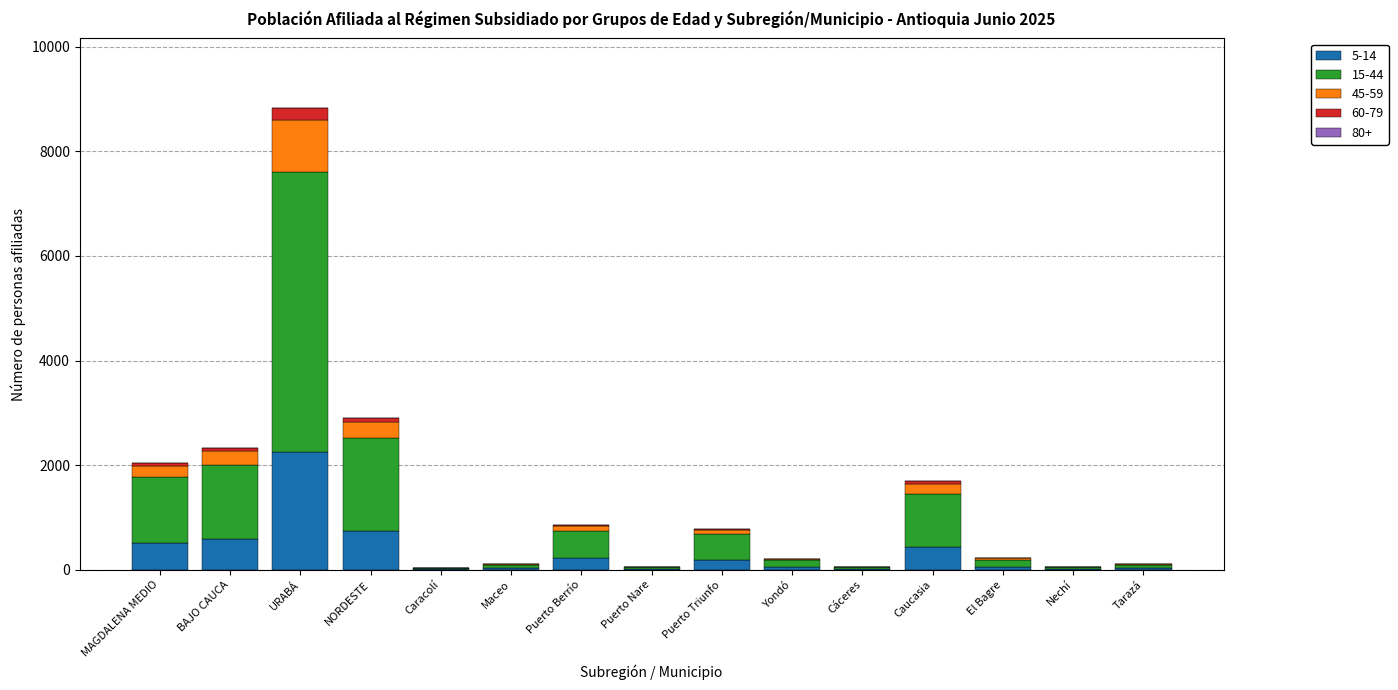

What is the total value across all series at URABÁ?

8832